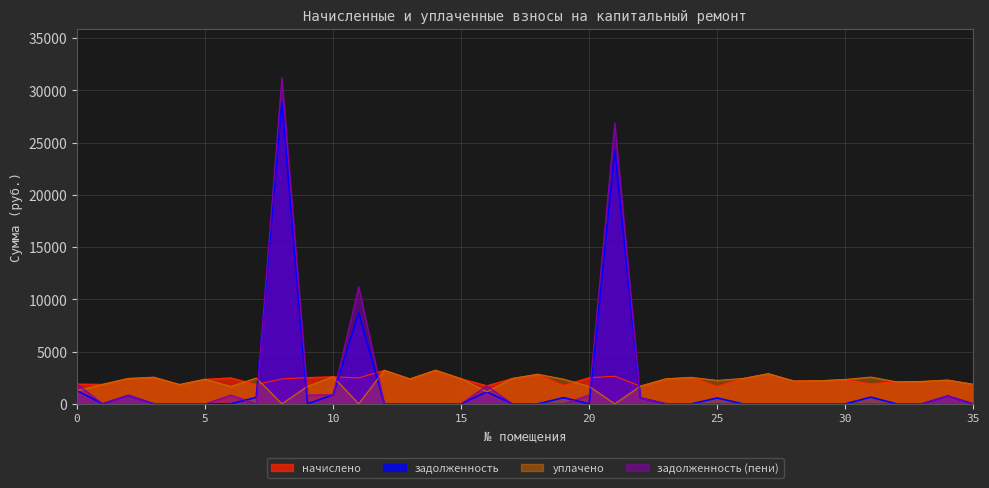

What is the value of the уплачено point at the 2nd from the left?

1869.3